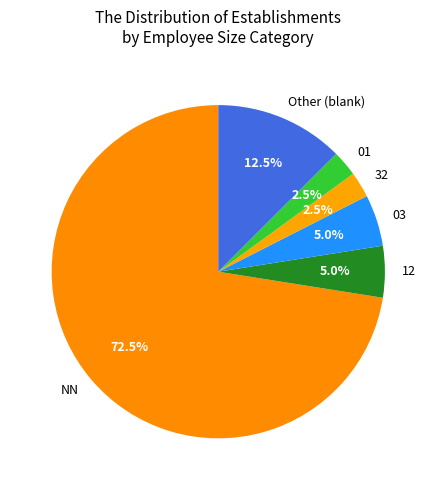

Which has a higher value, NN or 12?

NN